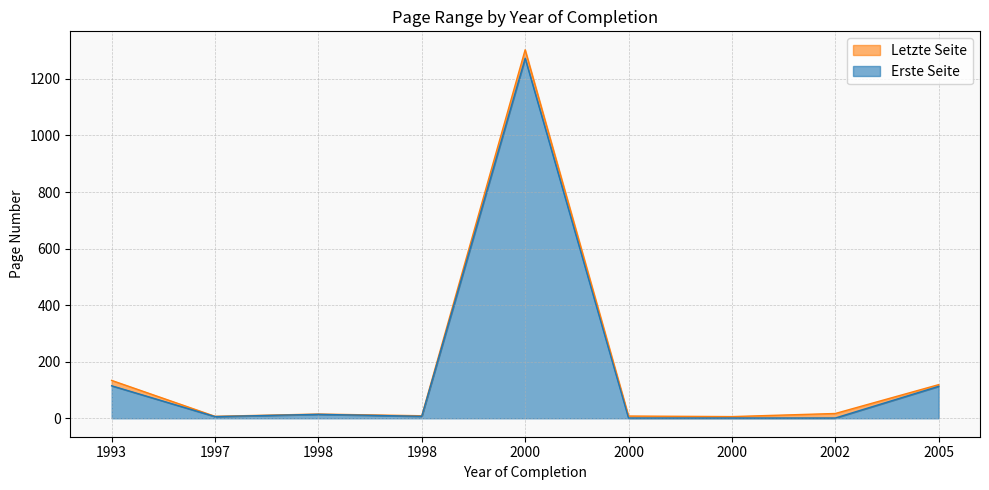

Does the chart display data point markers on the line(s)?

No